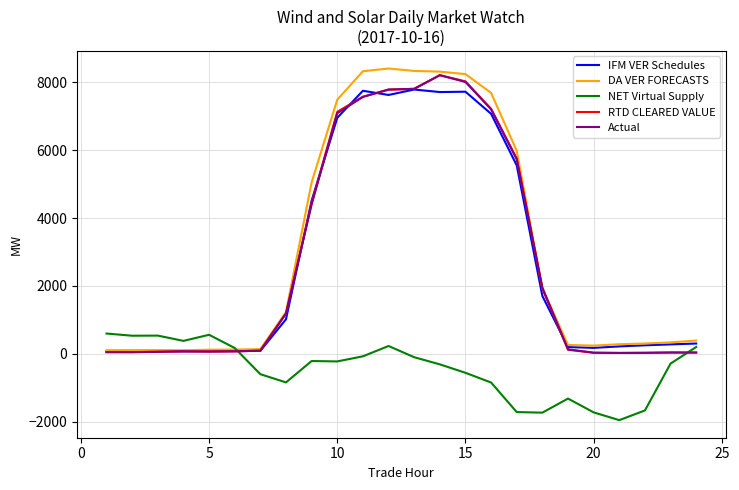

What is the maximum value for Actual?

8211.3